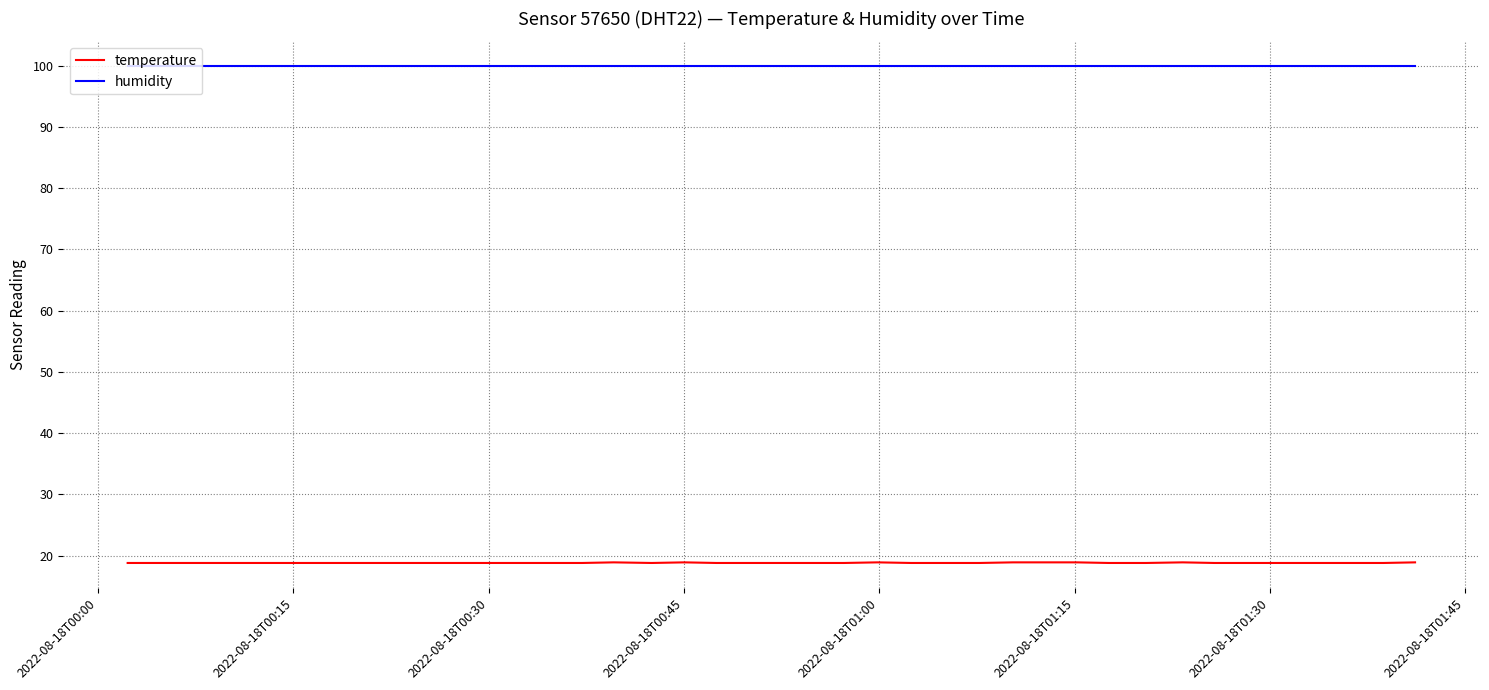

Rank the series by their average value, from lowest to highest.

temperature, humidity